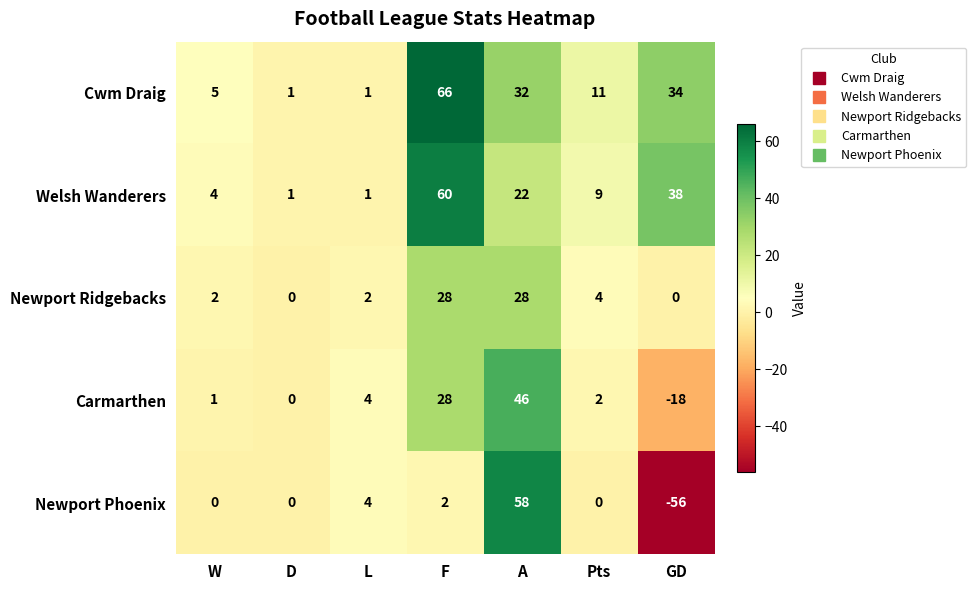

What is the greatest value displayed?

66